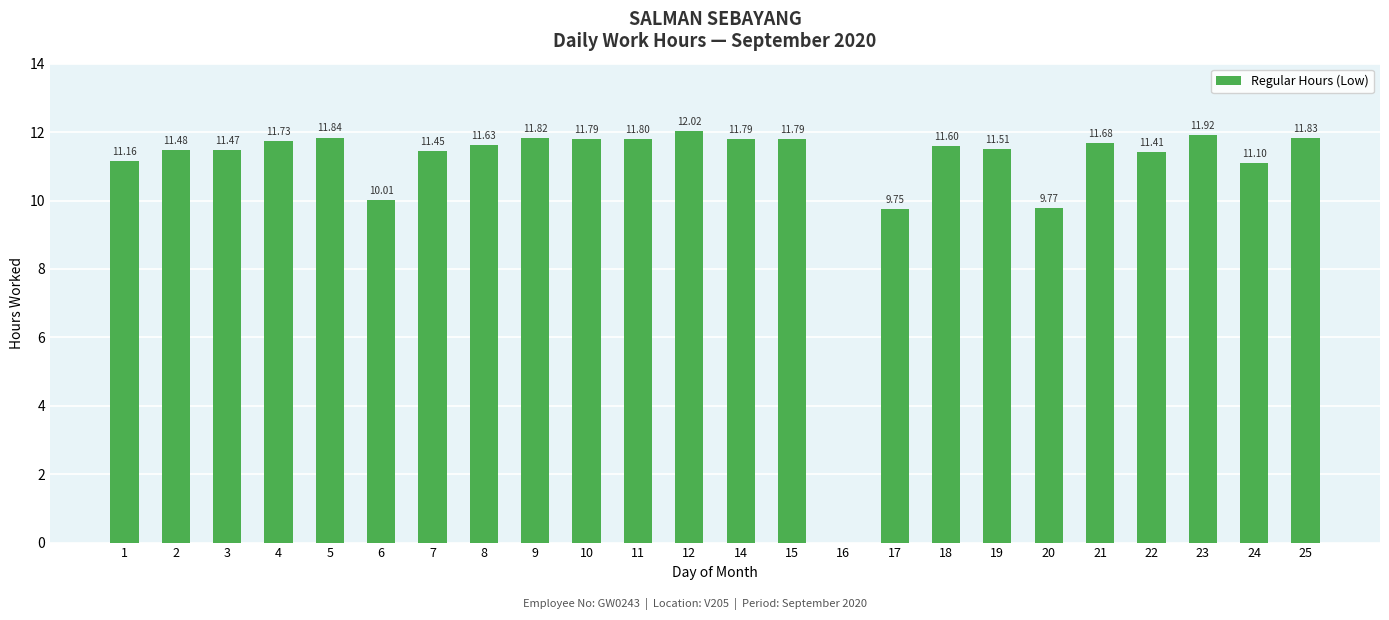

What is the change in value from 5 to 20?

-2.1